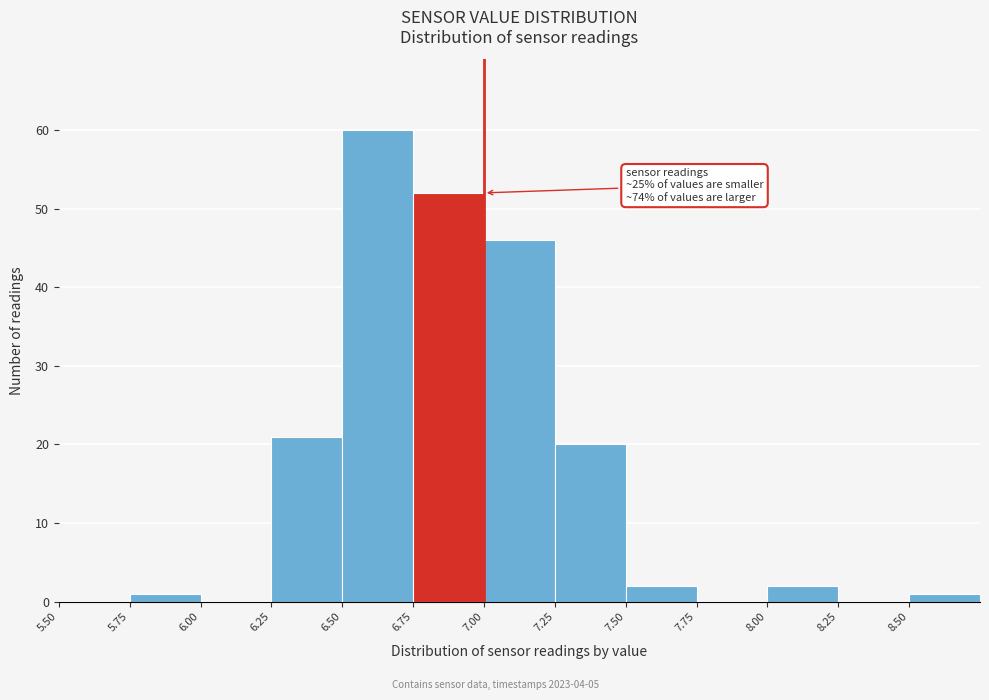

Which range on the x-axis has the tallest bar?

6.50 to 6.75